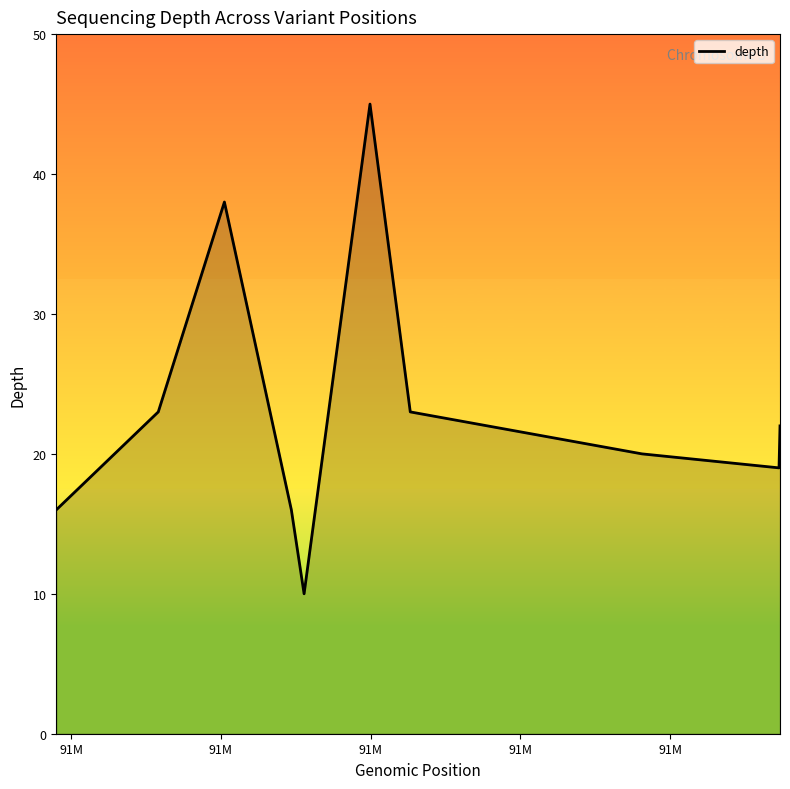

What is the minimum value shown in the chart?

10